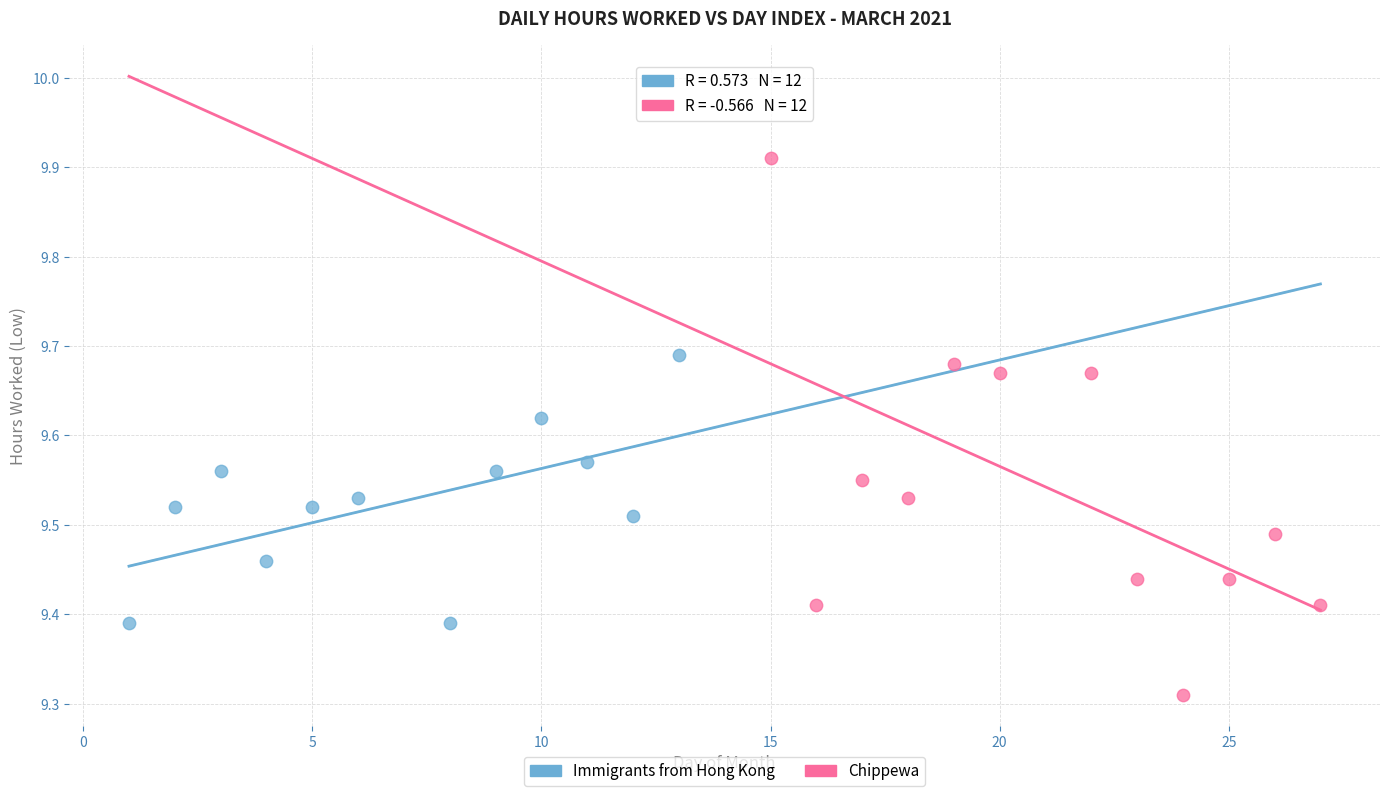

Which series contains the highest Y value?

Chippewa